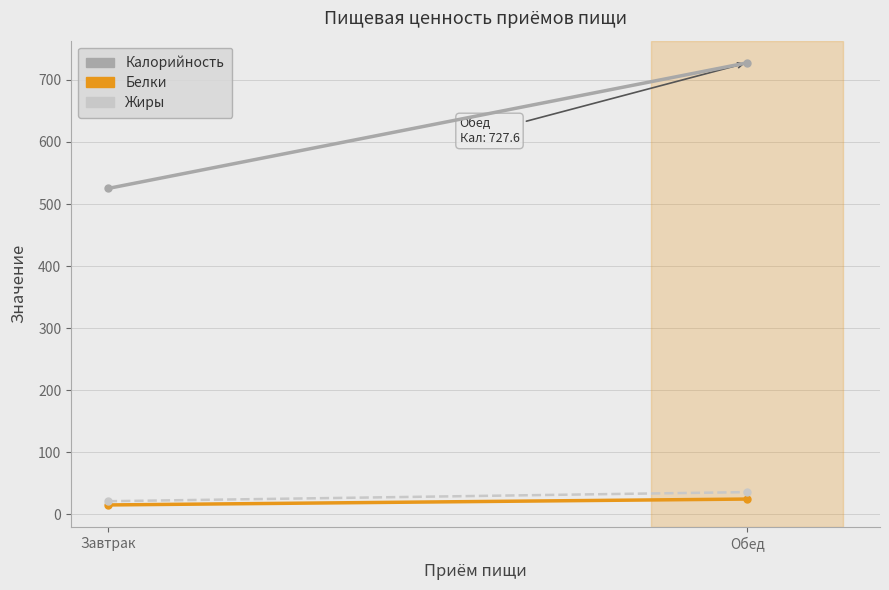

What is the label of the 2nd point from the left?

Обед